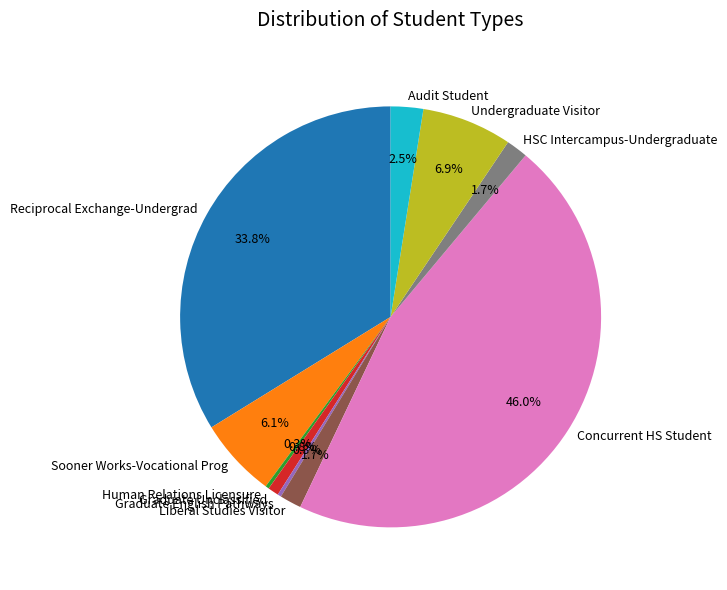

What is the largest slice in the pie chart?

Concurrent HS Student